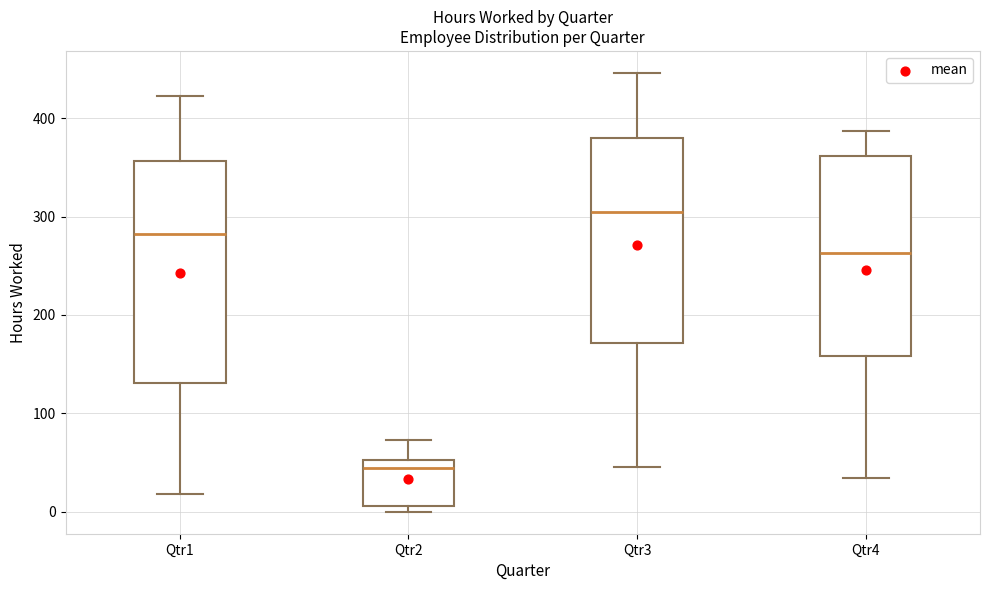

Where does the lower whisker of the box for Qtr1 end on the y-axis? The values are not printed on the chart, so give them approximately, as read against the axis.

20